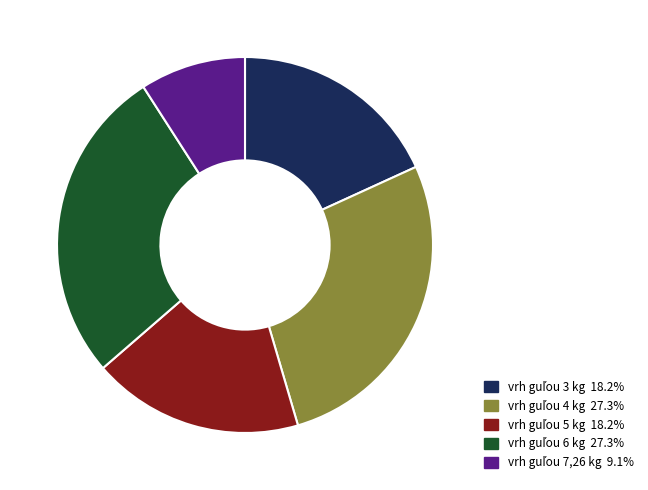

Is there any slice that represents more than half of the pie?

No